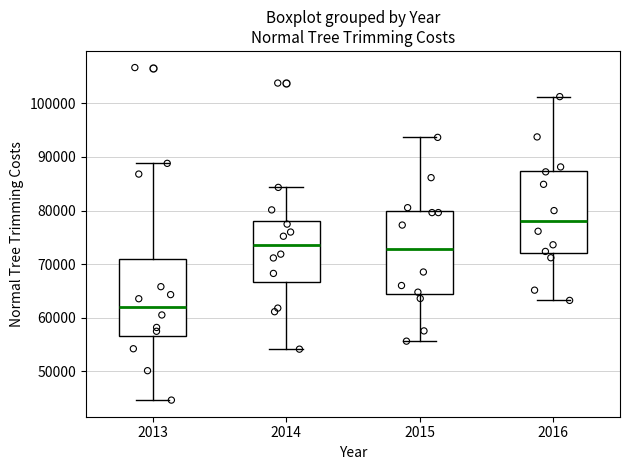

Reading left to right, transcribe this box plot: for each box, give where its median line is, the range the box spans, and where its two whiskers end, as read against the y-axis. The values are not printed on the chart, so give them approximately, as read against the axis.

2013: median 62000, box 57000 to 71000, whiskers 45000 to 89000
2014: median 74000, box 67000 to 78000, whiskers 54000 to 84000
2015: median 73000, box 64000 to 80000, whiskers 56000 to 94000
2016: median 78000, box 72000 to 87000, whiskers 63000 to 101000